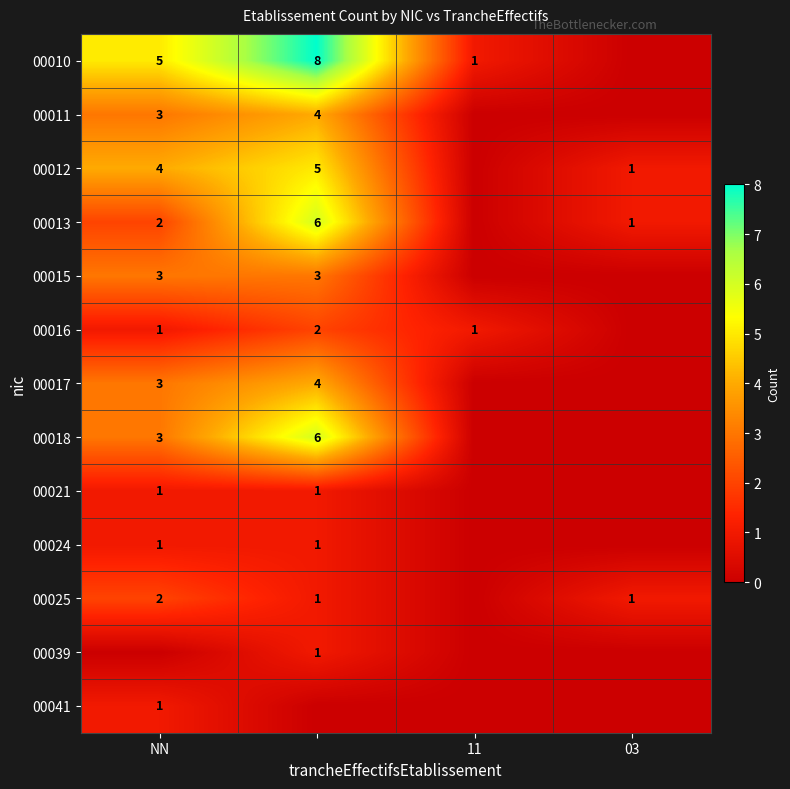

What is the spread (max minus min) of values at NN?

5